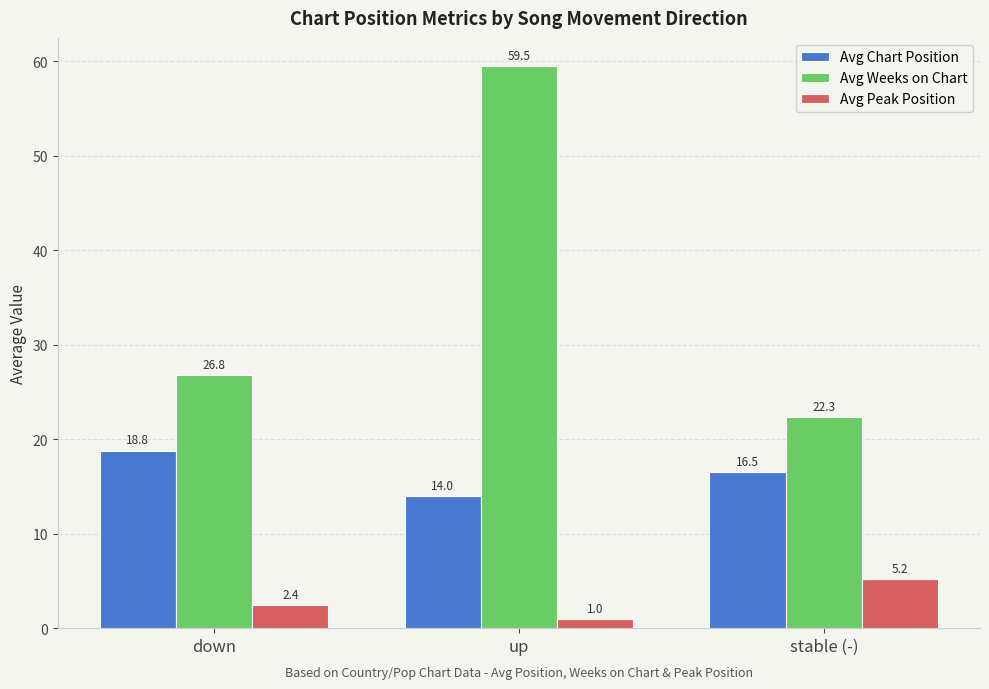

How many groups of bars are there?

3